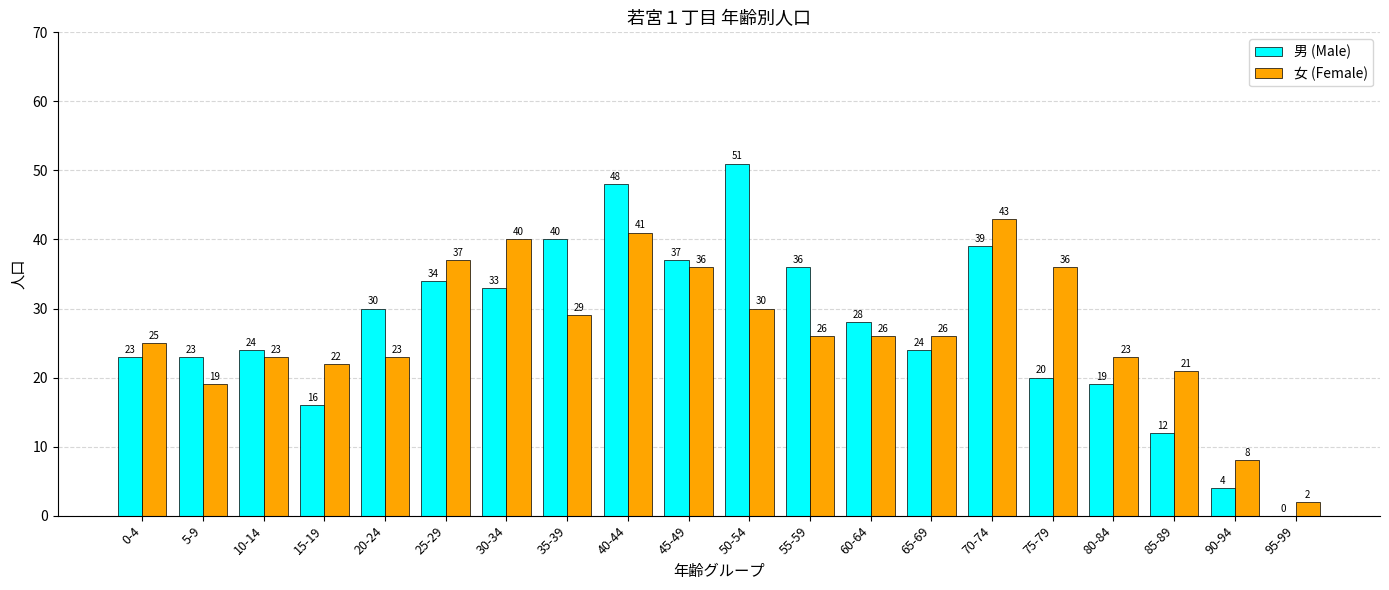

Reading left to right, what are all the values shown in this chart?

男 (Male): 0-4=23	5-9=23	10-14=24	15-19=16	20-24=30	25-29=34	30-34=33	35-39=40	40-44=48	45-49=37	50-54=51	55-59=36	60-64=28	65-69=24	70-74=39	75-79=20	80-84=19	85-89=12	90-94=4	95-99=0
女 (Female): 0-4=25	5-9=19	10-14=23	15-19=22	20-24=23	25-29=37	30-34=40	35-39=29	40-44=41	45-49=36	50-54=30	55-59=26	60-64=26	65-69=26	70-74=43	75-79=36	80-84=23	85-89=21	90-94=8	95-99=2